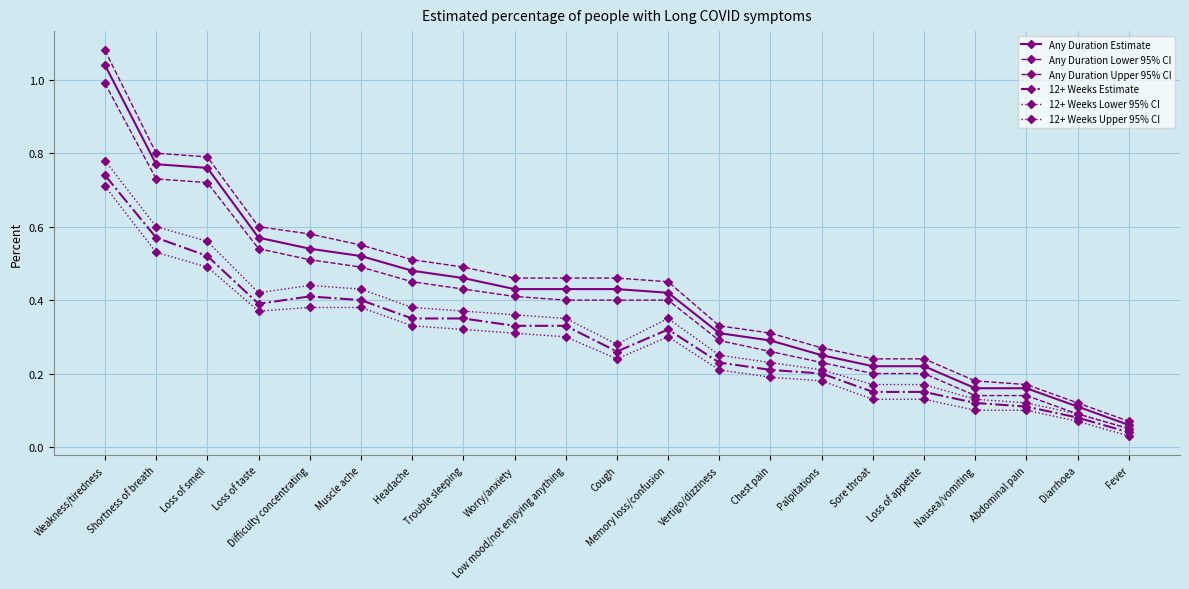

True or false: 12+ Weeks Lower 95% CI and 12+ Weeks Upper 95% CI intersect in this chart.

False